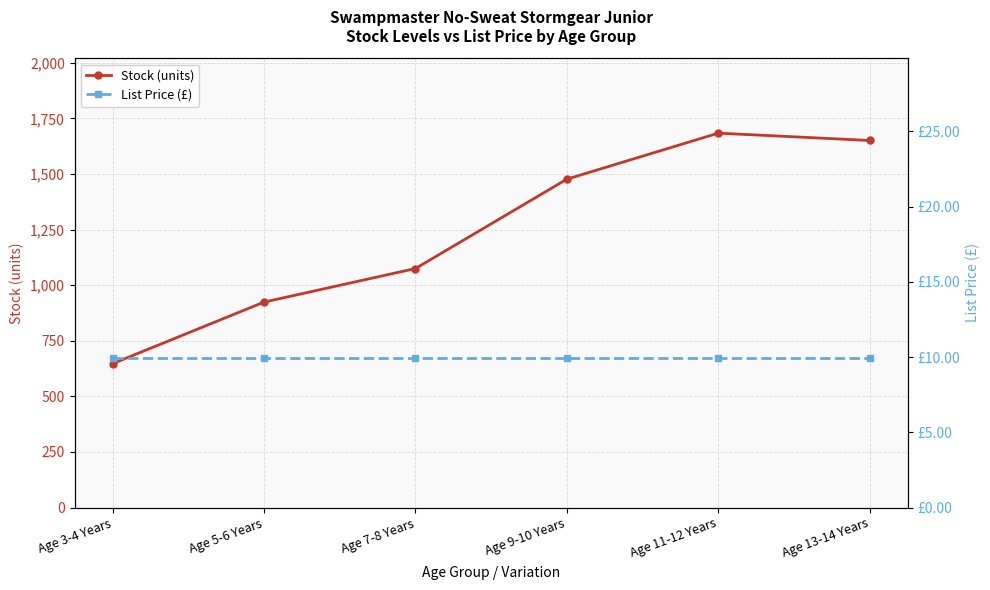

What are all the series names shown in the legend?

Stock (units), List Price (£)